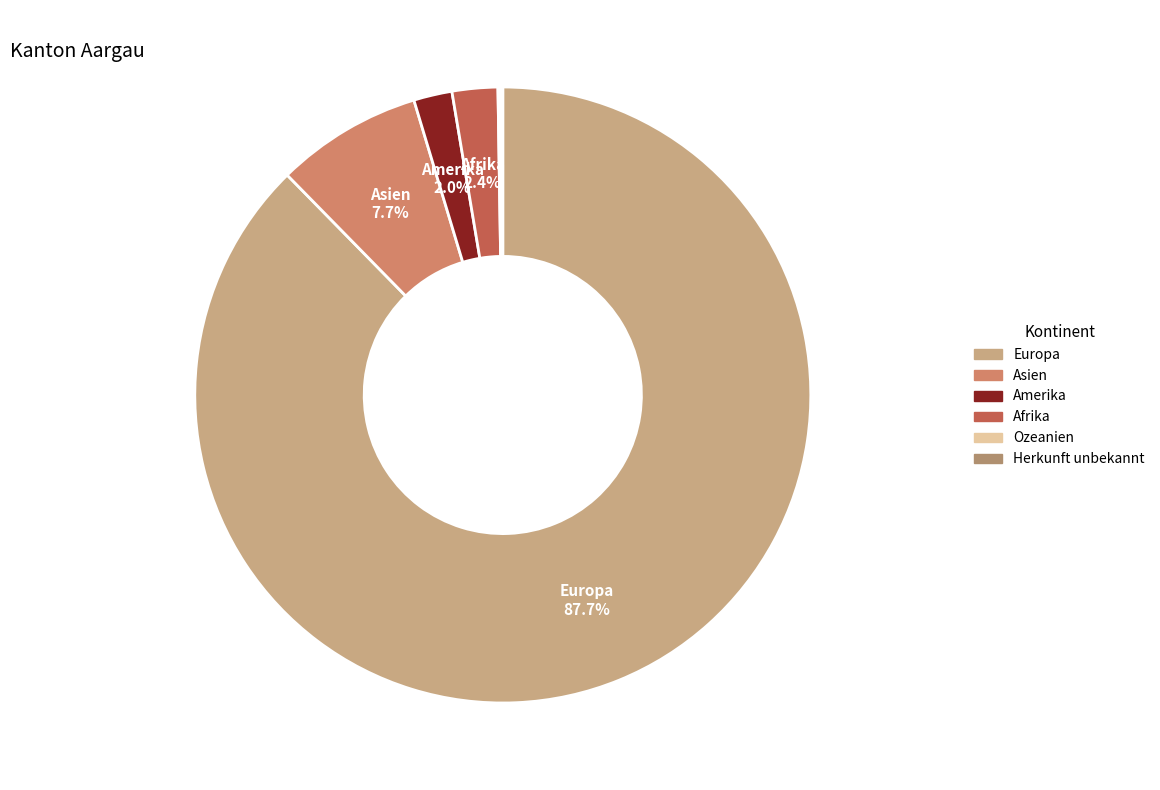

What is the ratio of the value at Europa to the value at Amerika?

43.5